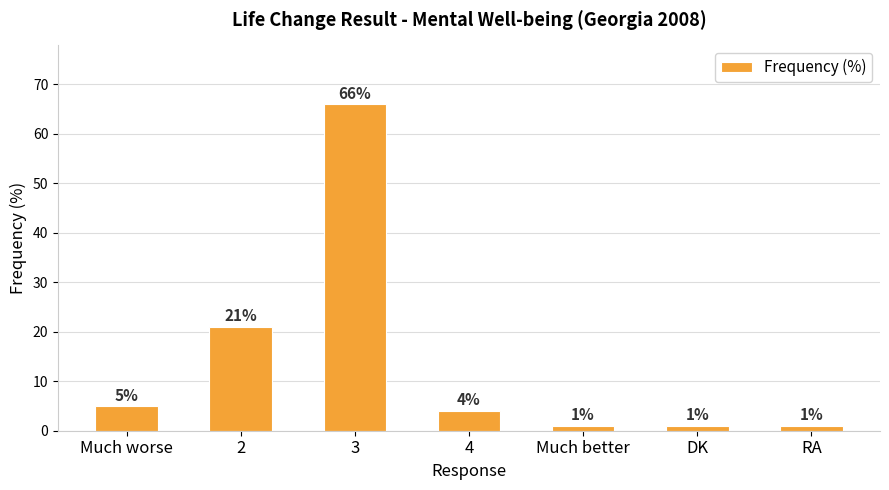

What is the value of the 6th bar from the left?

1